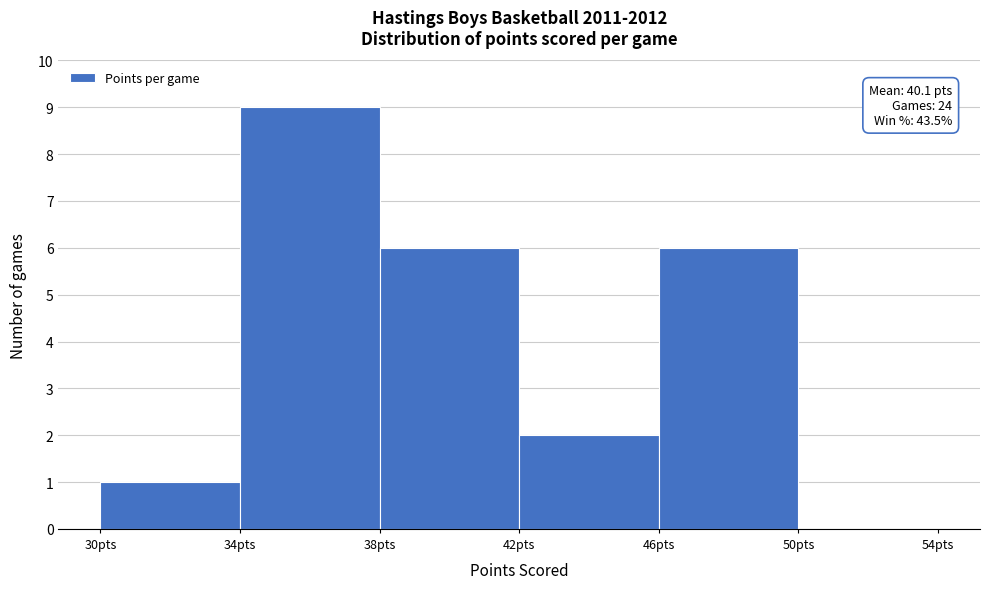

Which range on the x-axis has the tallest bar?

34 to 38